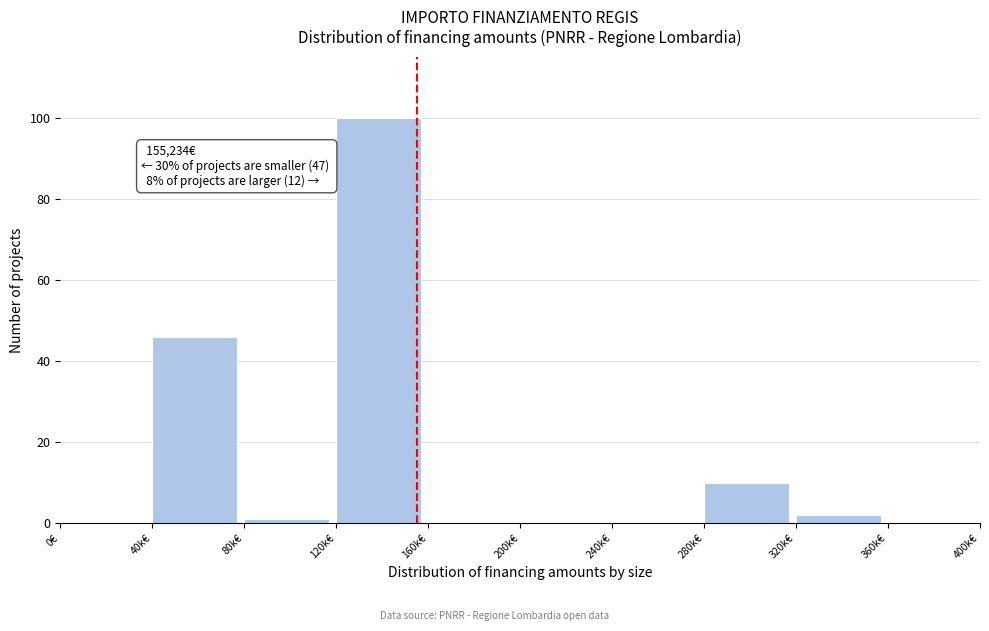

Reading left to right, transcribe all the data shown in this chart.

0€=0	40k€=46	80k€=1	120k€=100	160k€=0	200k€=0	240k€=0	280k€=10	320k€=2	360k€=0